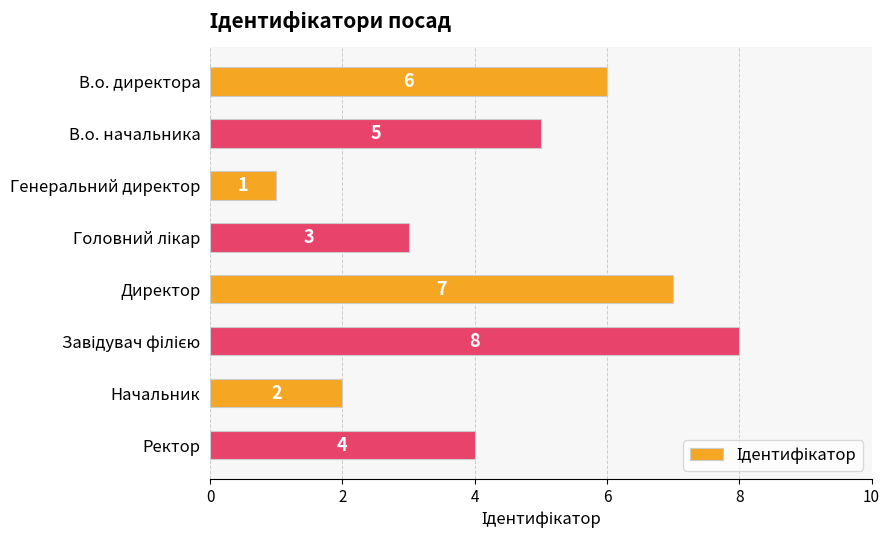

At which label is the value closest to 4?

Ректор